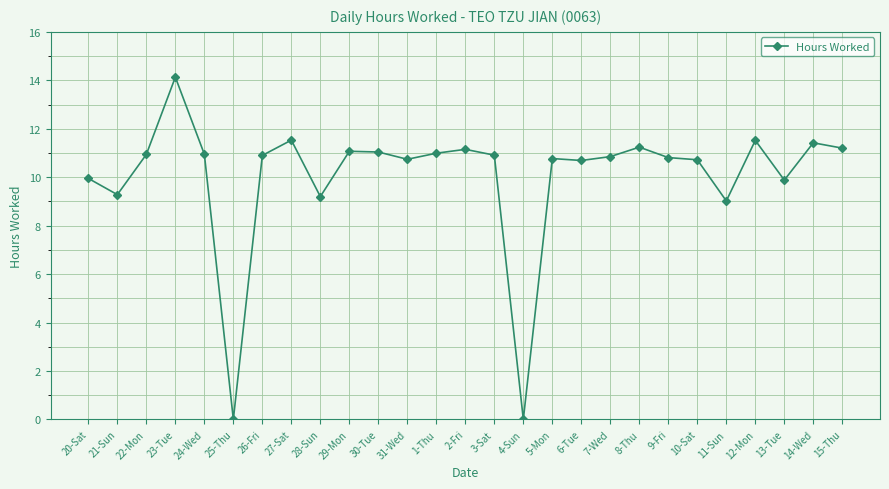

What is the difference between the maximum and minimum values?

14.1